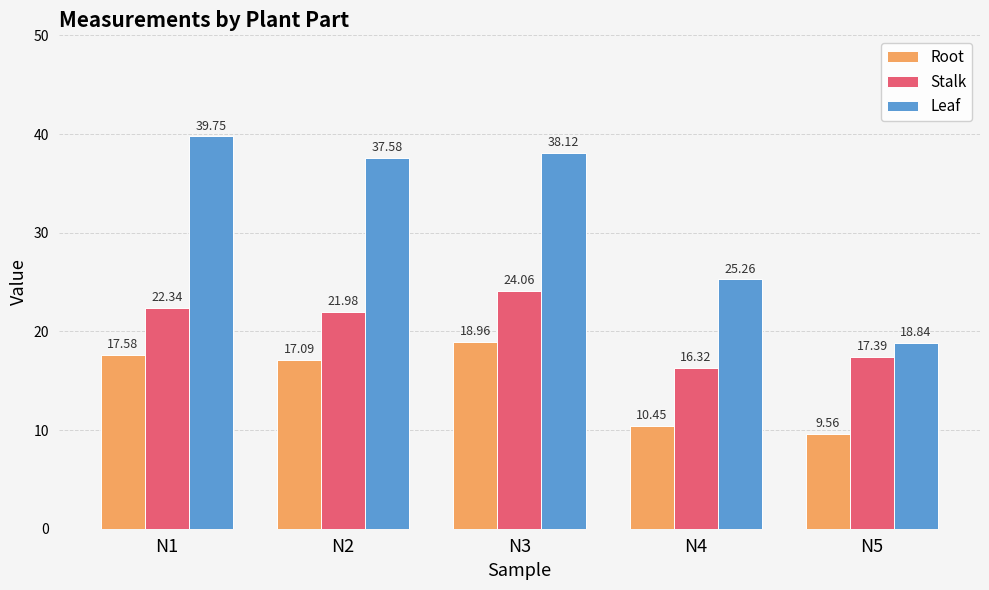

What is the approximate value of Leaf at N1?

39.8